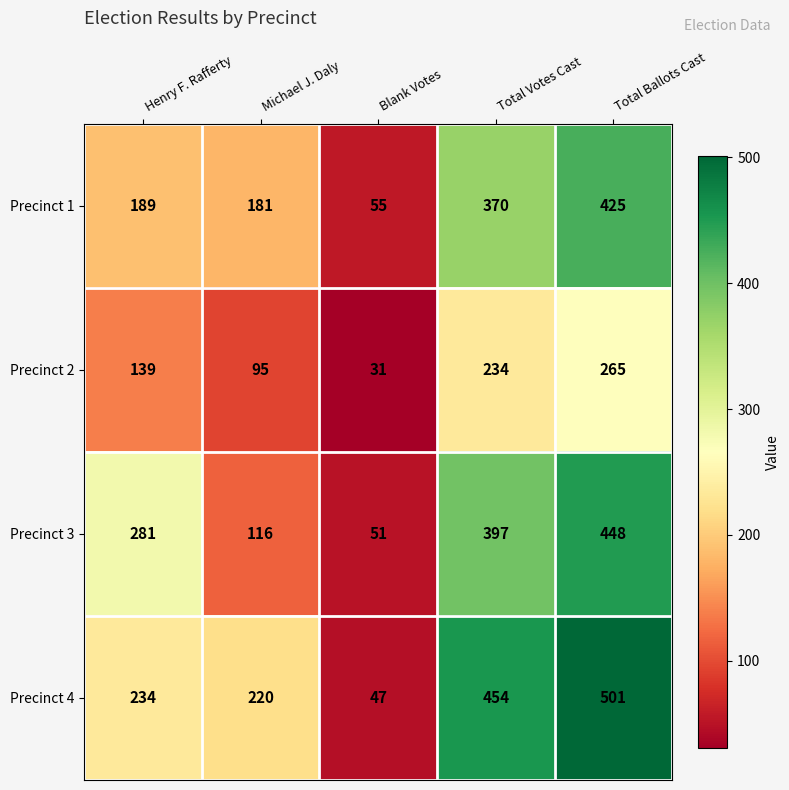

Count the number of data series in this chart.

4